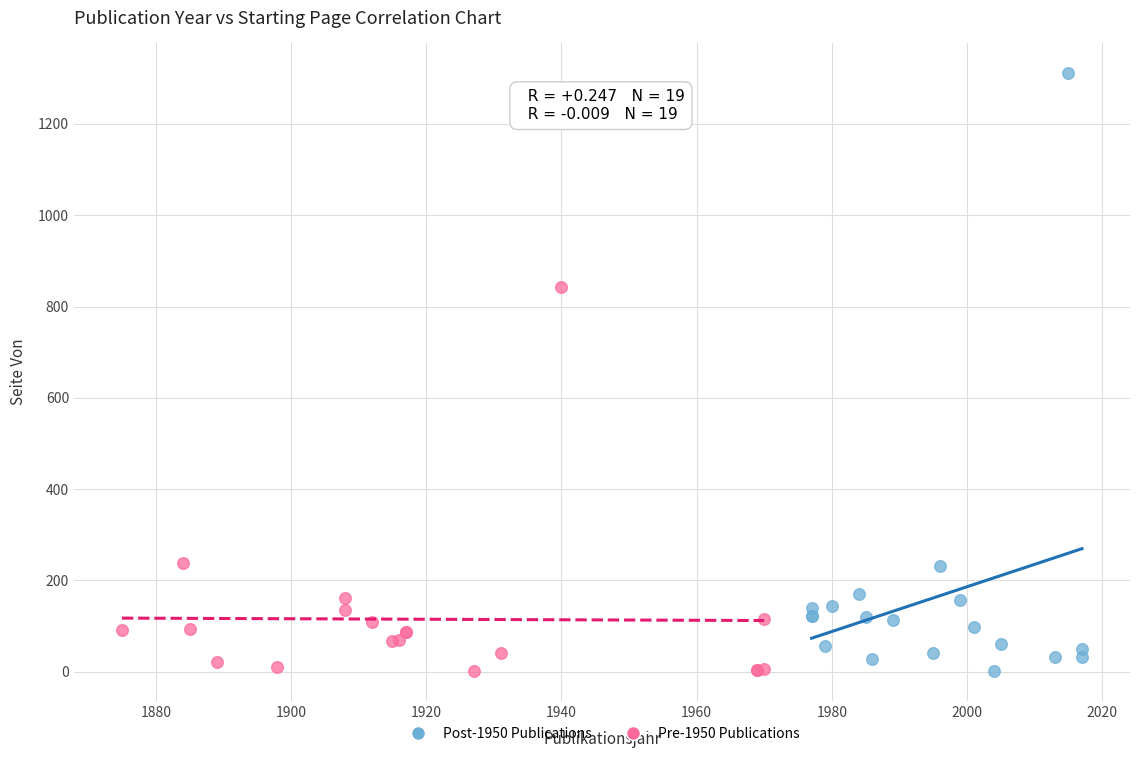

What are all the series names shown in the legend?

Post-1950 Publications, Pre-1950 Publications